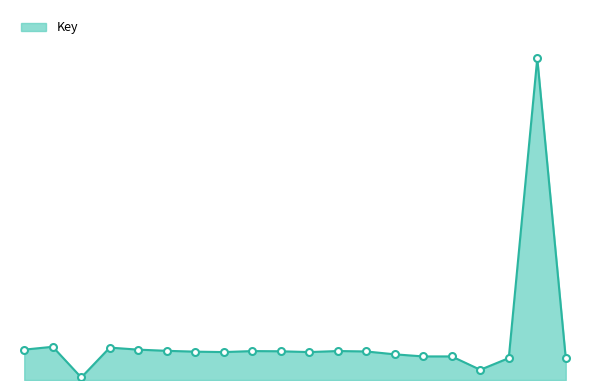

Does the chart display data point markers on the line(s)?

No